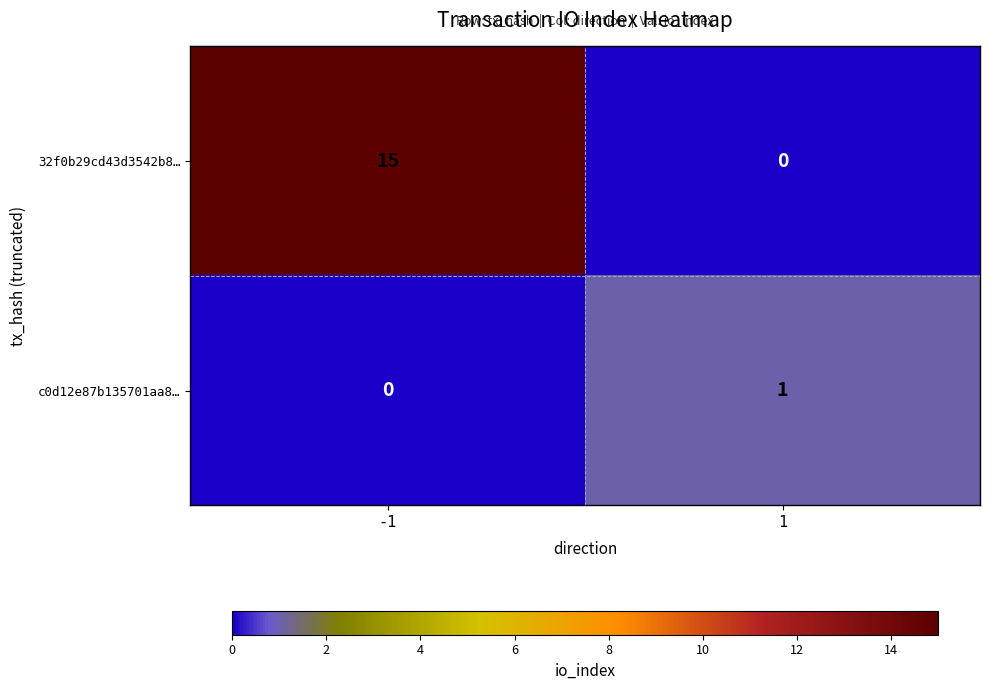

Reading left to right, list all the values displayed in this chart.

32f0b29cd43d3542b8…: 15	0
c0d12e87b135701aa8…: 0	1